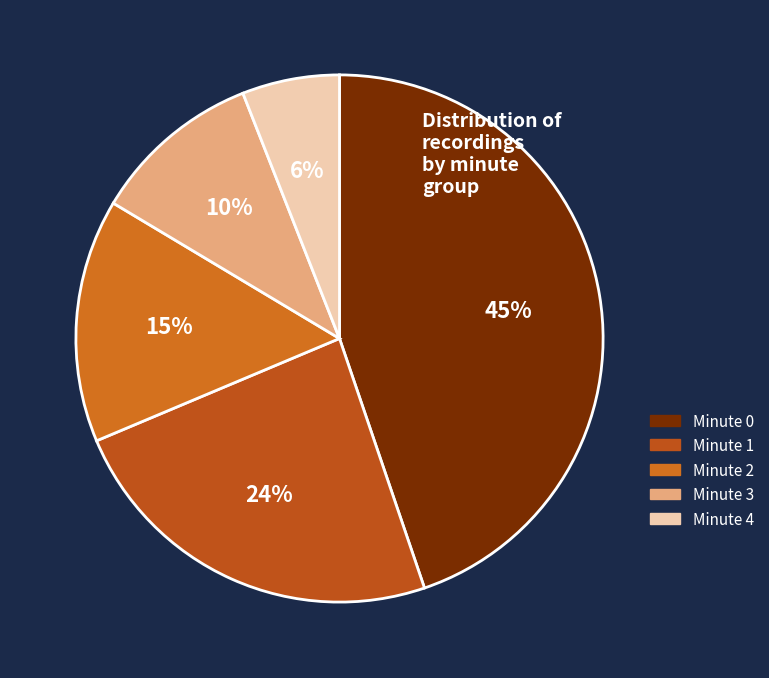

To the nearest percent, what is the combined percentage of Minute 3 and Minute 2?

25%